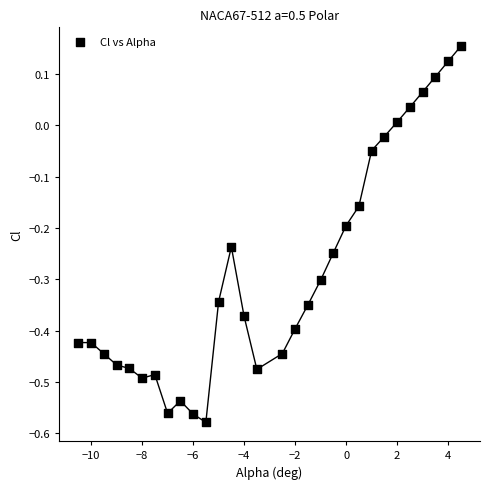

What is the range of Y values (max minus min)?

0.7